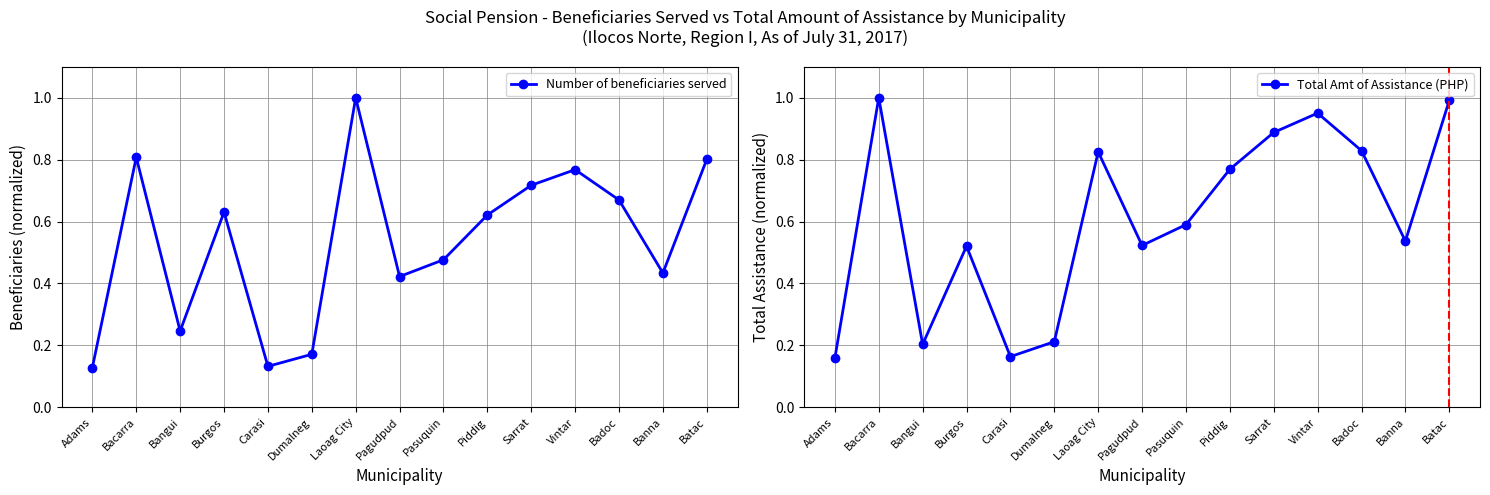

Between which two adjacent categories do Number of beneficiaries served and Total Amt of Assistance (PHP) first intersect?

Bacarra and Bangui